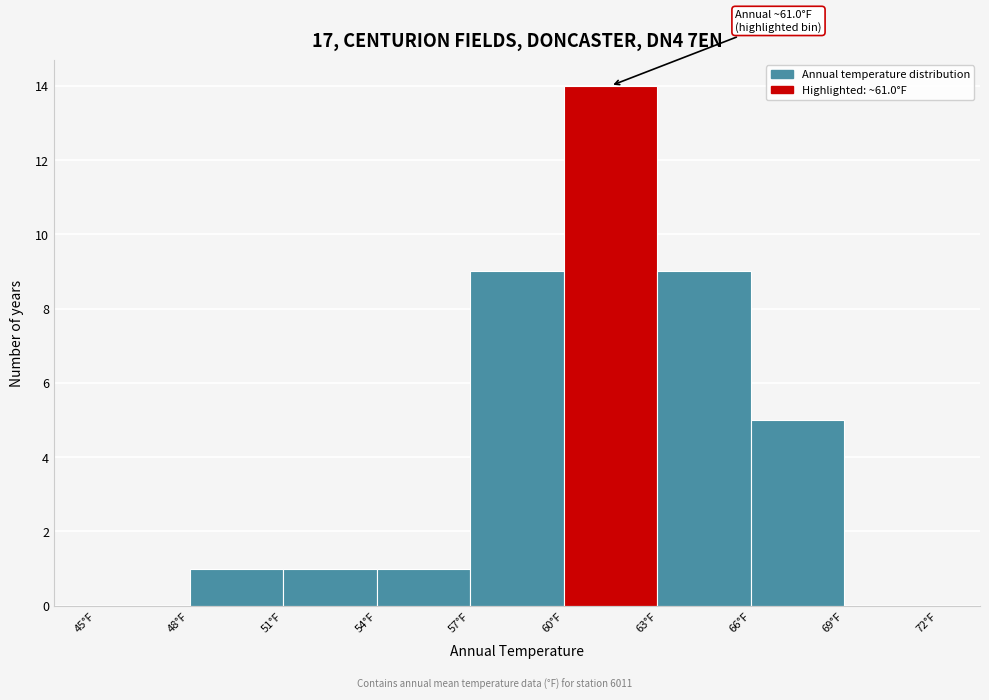

Over which range of the x-axis is the bar tallest?

60 to 63